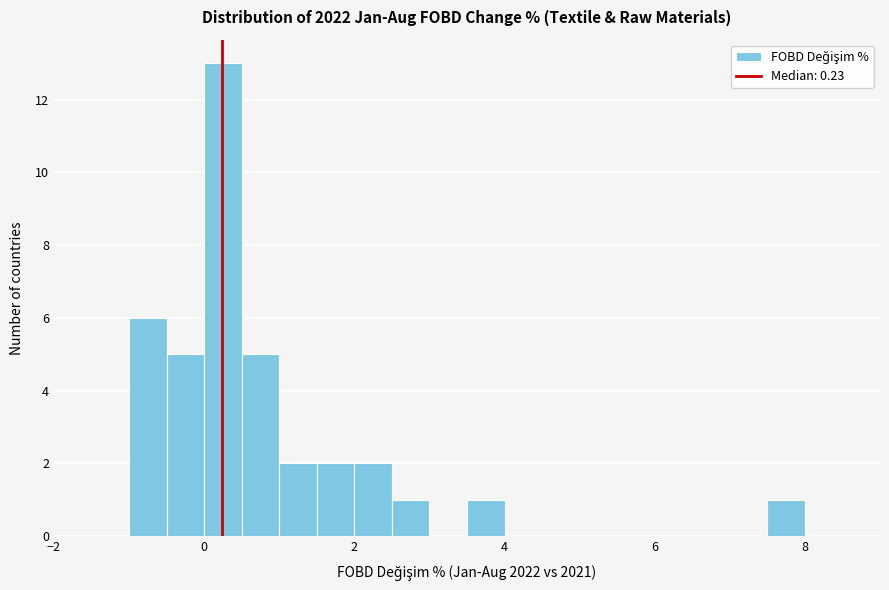

Read against the x-axis, roughly where is the centre of the tallest bar?

0.2